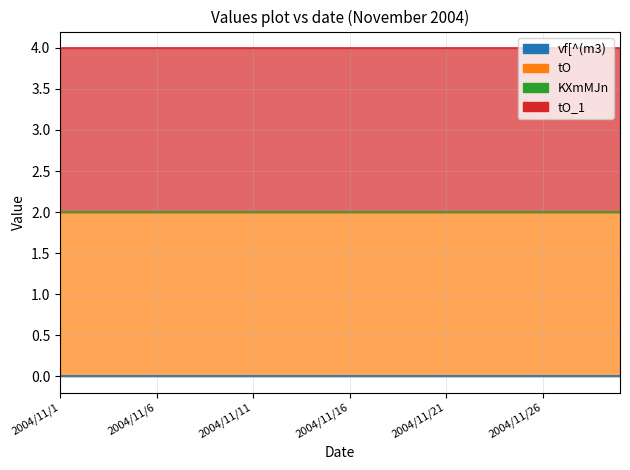

What is the spread (max minus min) of values at 2004/11/16?

2